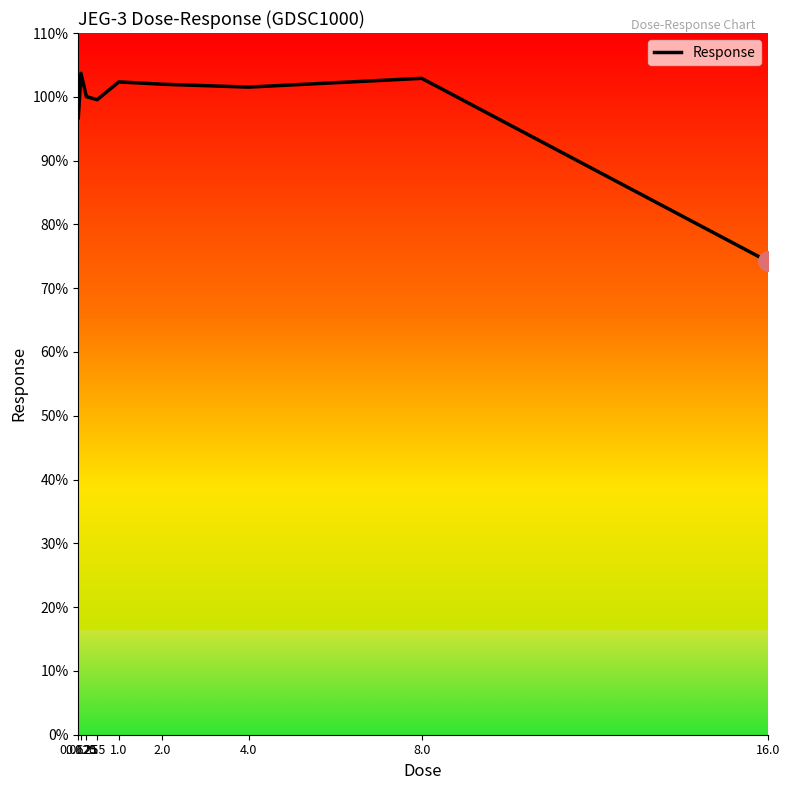

How many lines are shown in the chart?

1